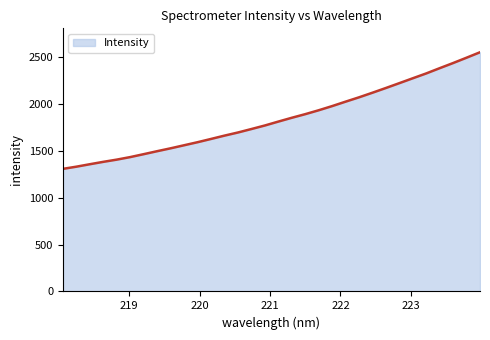

What is the greatest value displayed?

2550.1